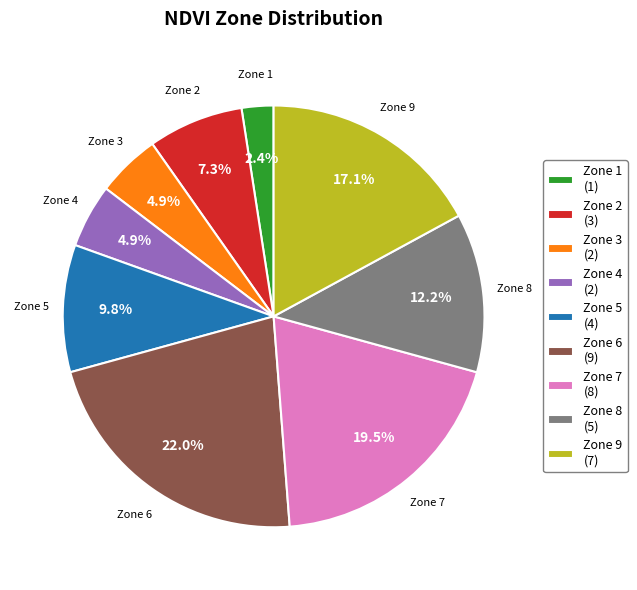

Do Zone 1 and Zone 4 together represent more than half of the pie?

No